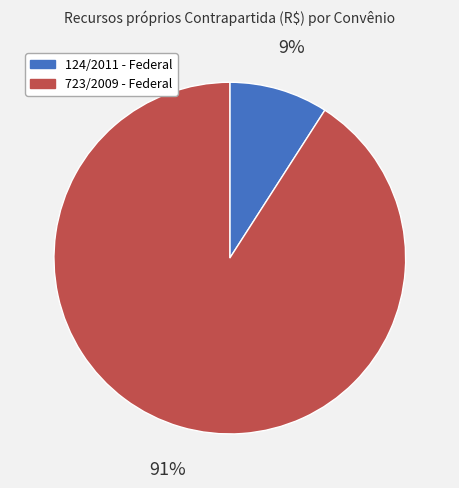

To the nearest percent, what portion does 723/2009 - Federal represent?

91%